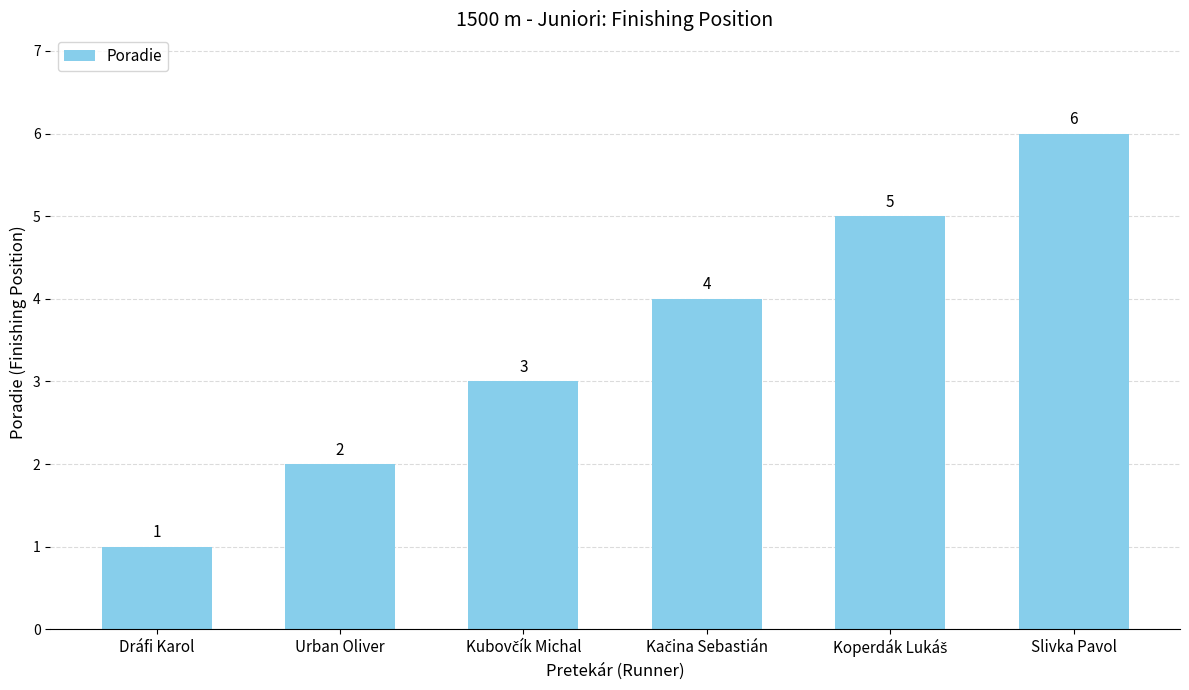

What is the difference between the maximum and second lowest values?

4